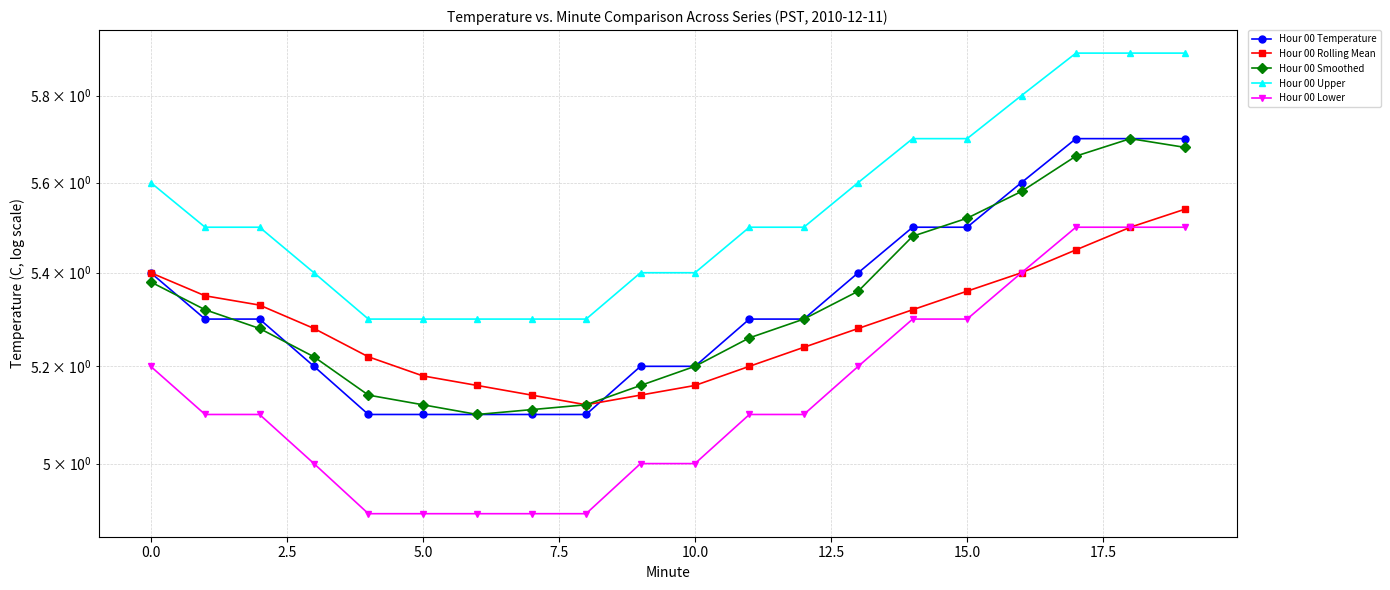

True or false: Hour 00 Lower and Hour 00 Rolling Mean intersect in this chart.

False